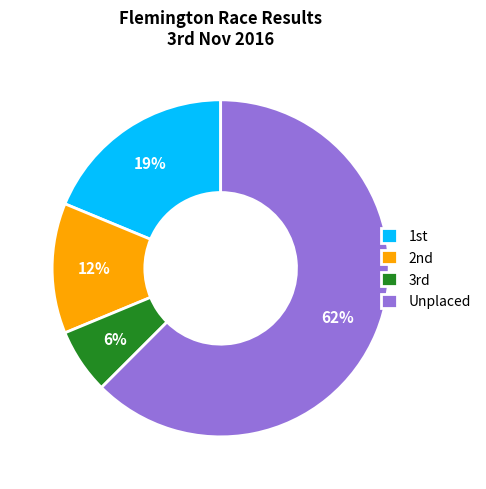

To the nearest percent, what is the average slice percentage?

25%